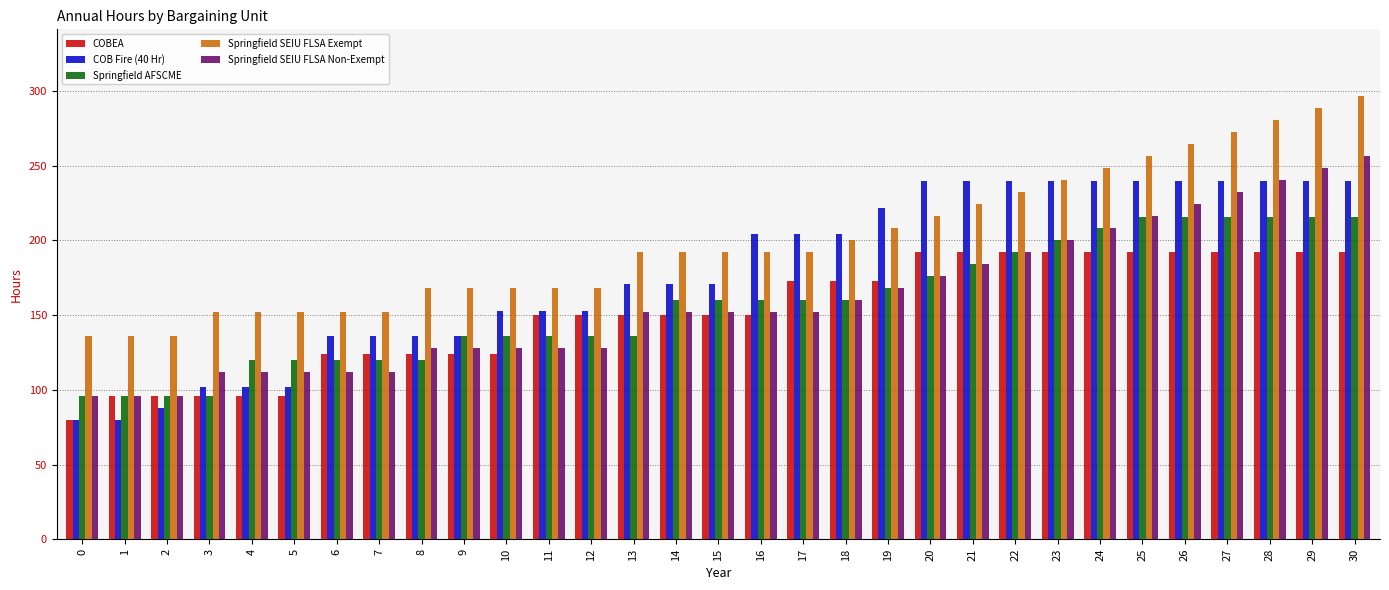

What is the difference between the highest and lowest values at 12?

40.0